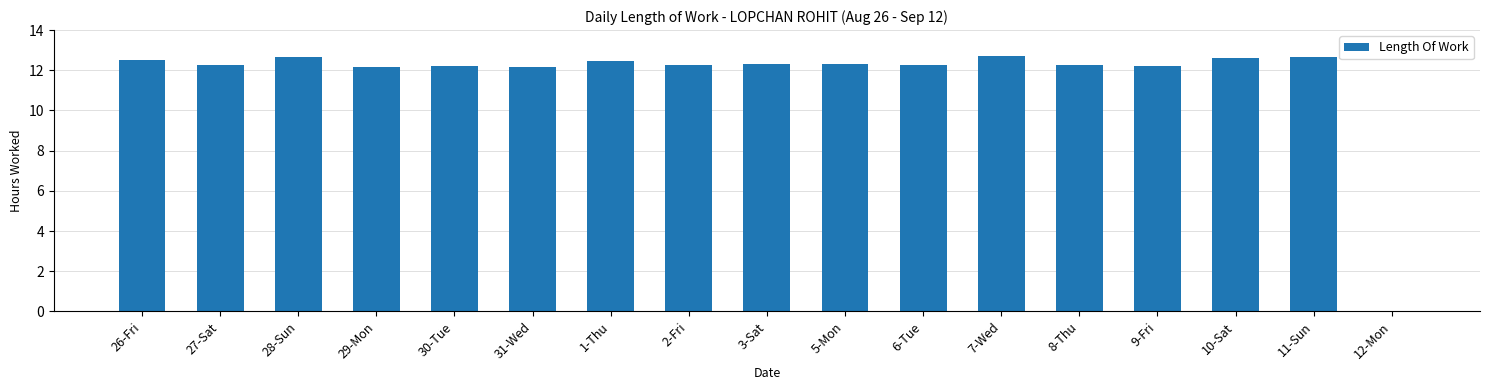

The value at 7-Wed is 19.4. True or false?

False